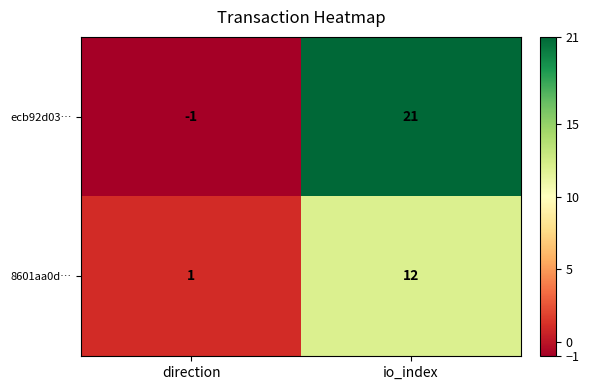

Which series has the widest spread of values?

ecb92d03…